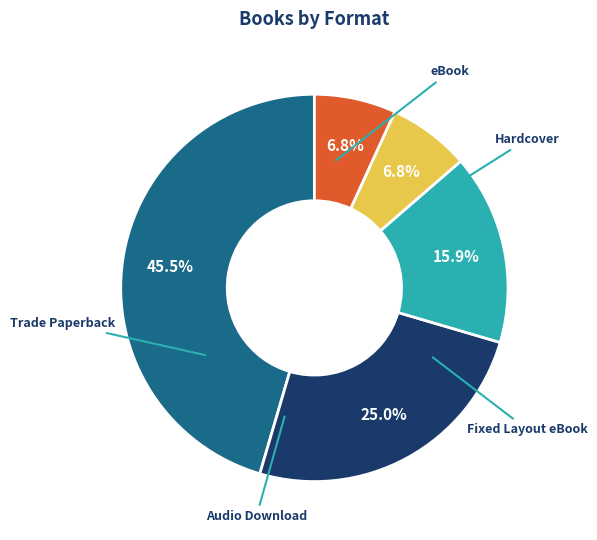

Is there any slice that represents more than half of the pie?

No